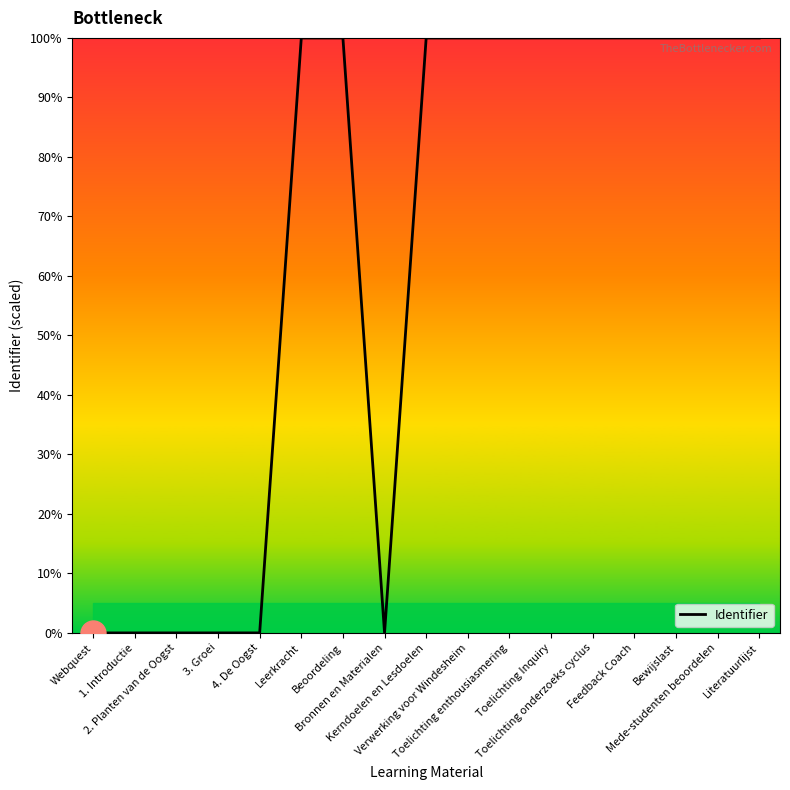

What is the difference between the maximum and minimum values?

100.0